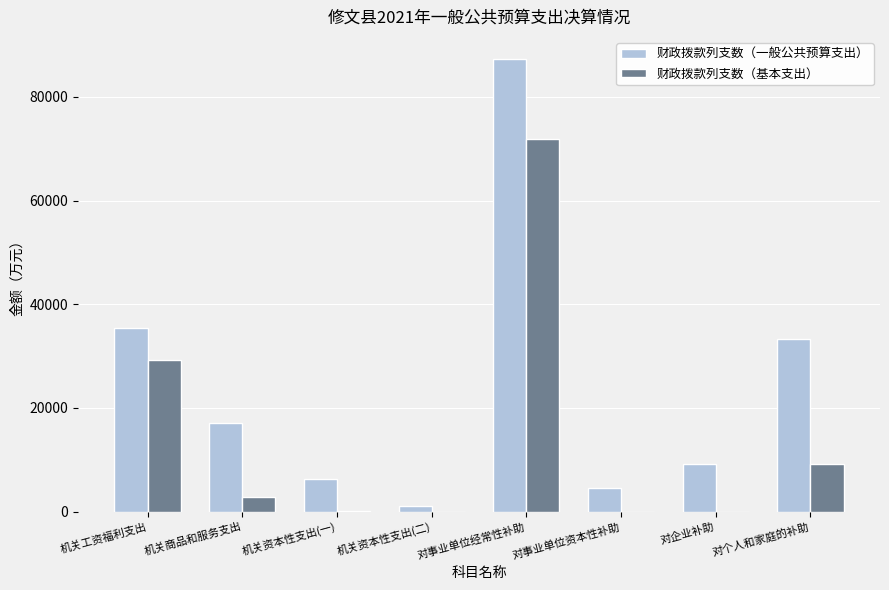

At which category is the sum across all series the highest?

对事业单位经常性补助